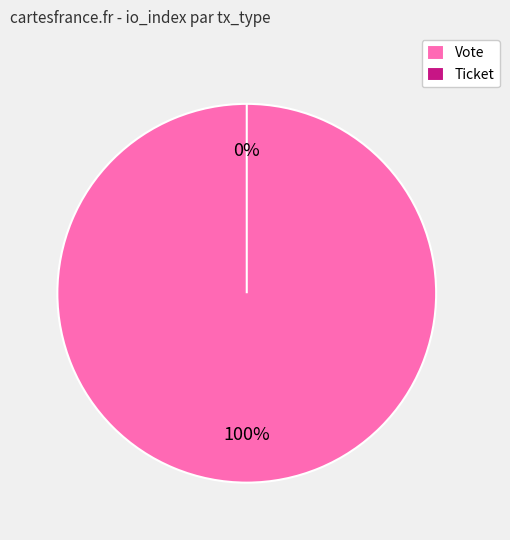

True or false: Vote accounts for 91% of the total.

False